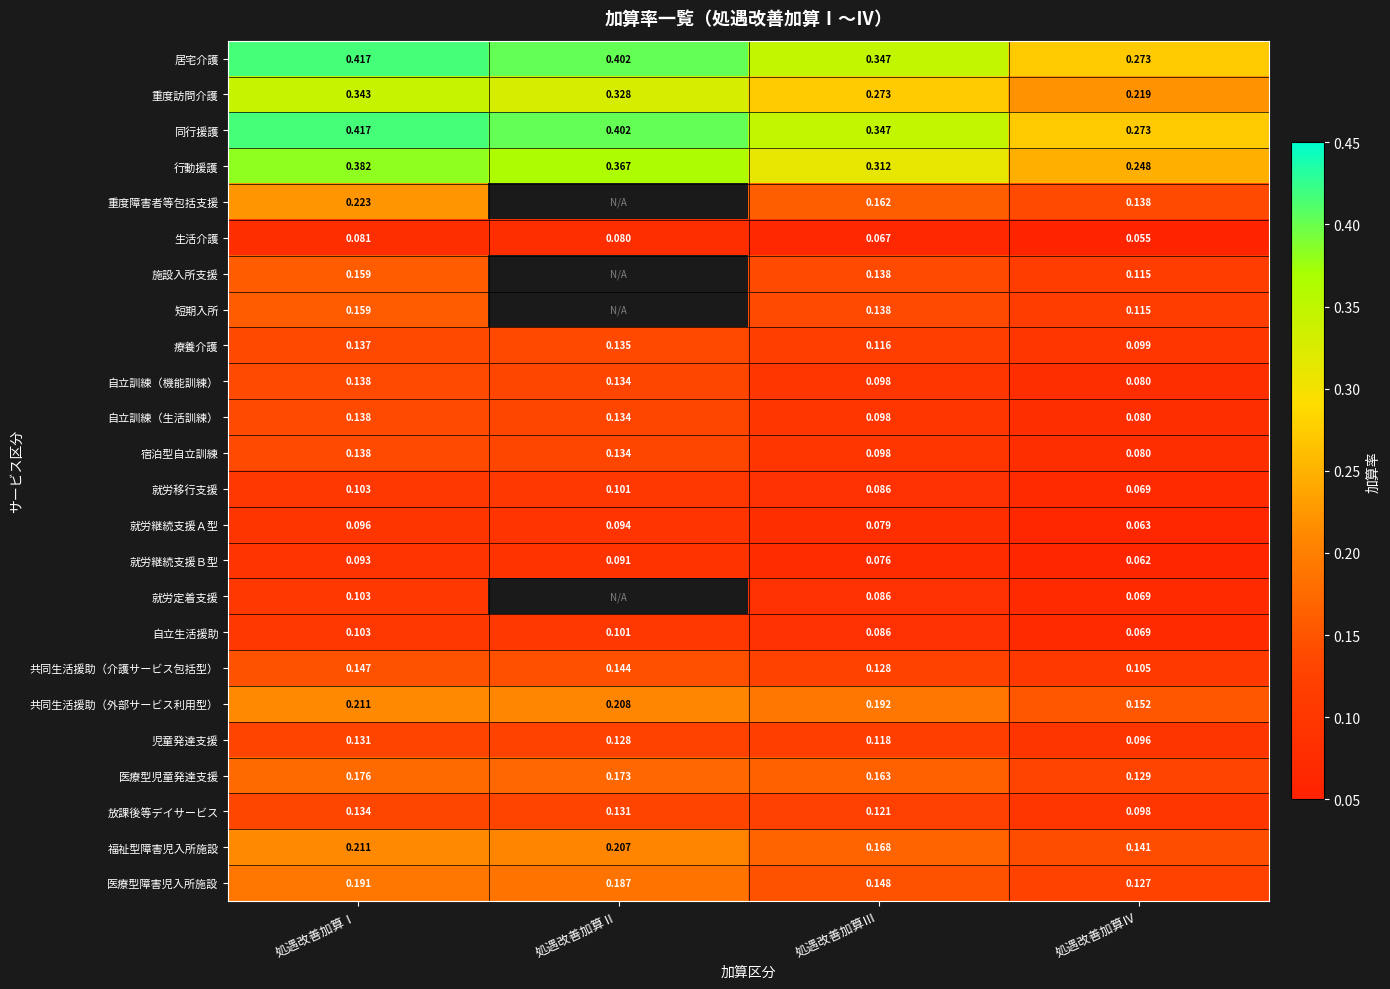

How many categories are shown in the chart?

4